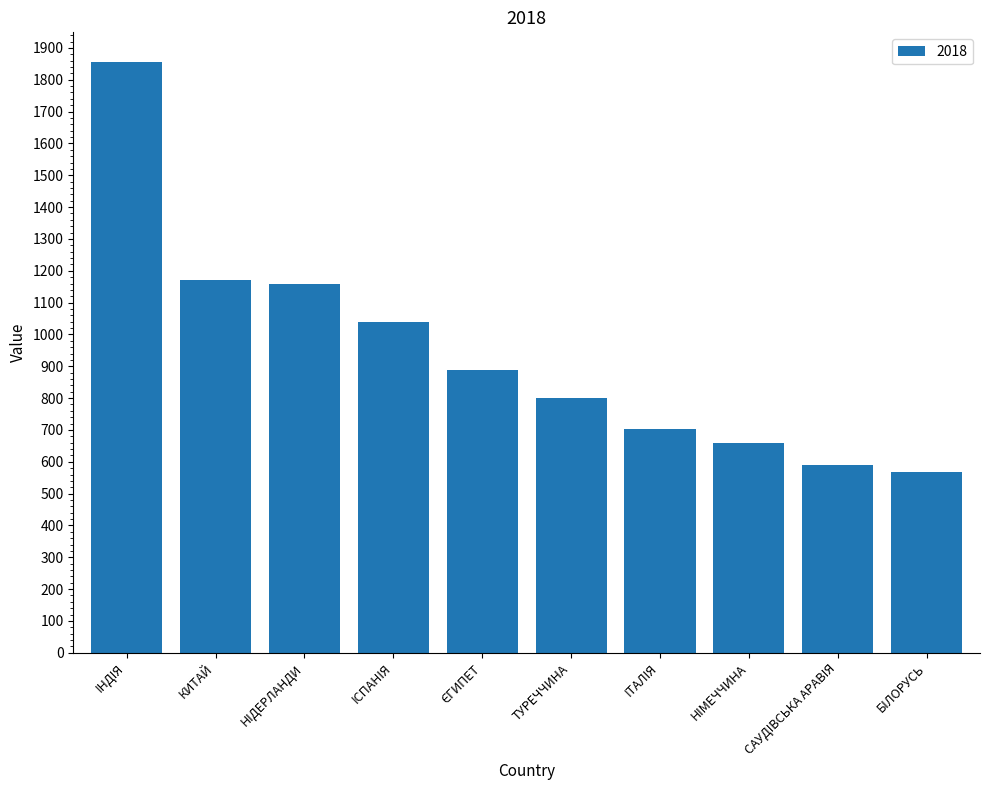

What is the sum of the values at НIДЕРЛАНДИ and IСПАНIЯ?

2197.3